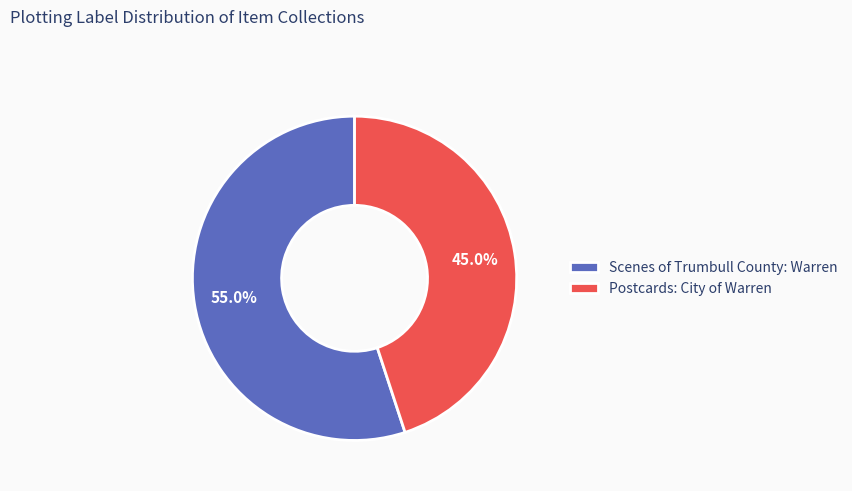

To the nearest percent, what is the average slice percentage?

50%